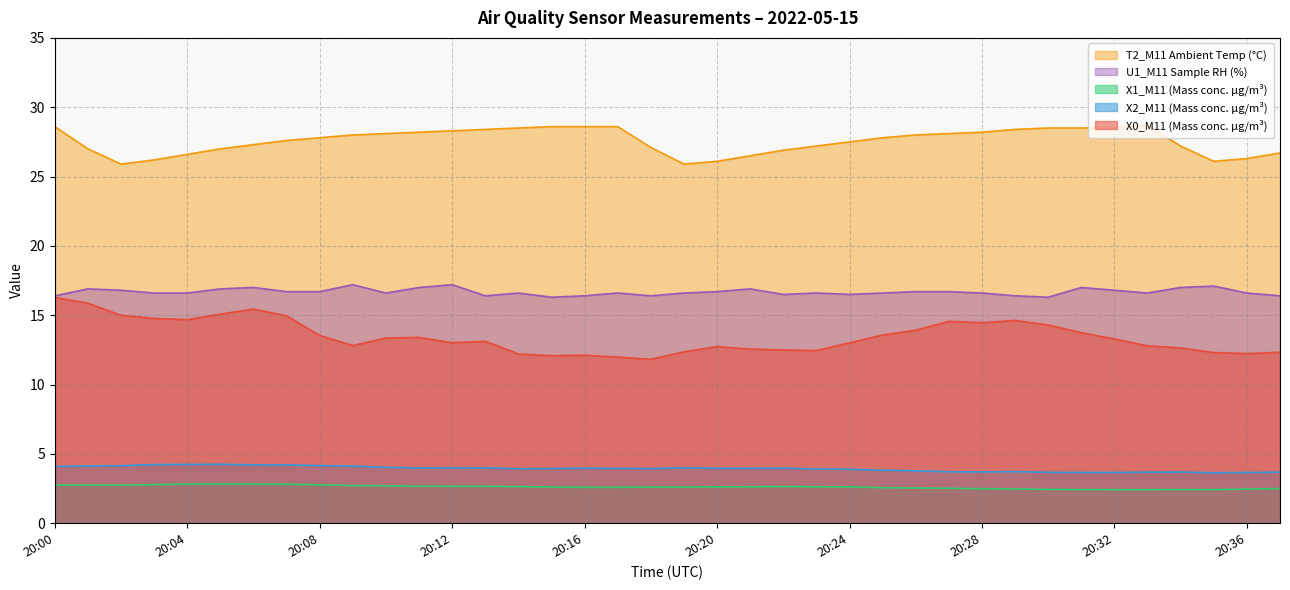

How many lines are shown in the chart?

5